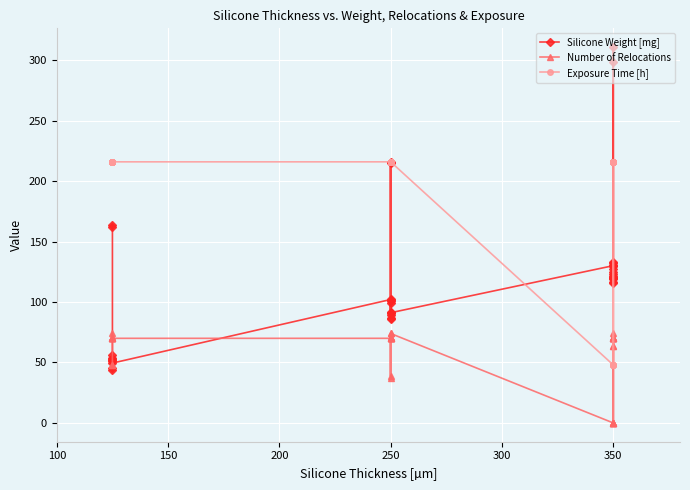

Is it true that Silicone Weight [mg] equals 132.8 at 350?

True